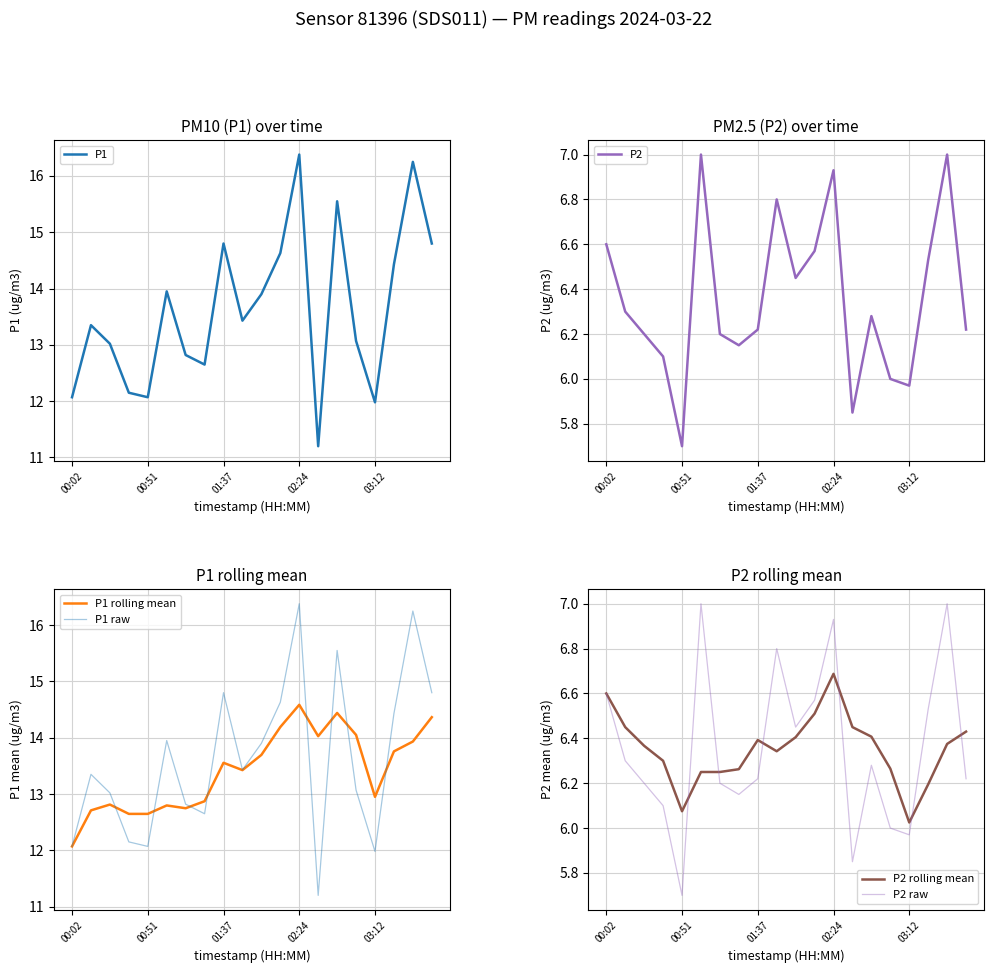

Rank the series by their maximum value, from highest to lowest.

P1, P1 raw, P1 rolling mean, P2, P2 raw, P2 rolling mean